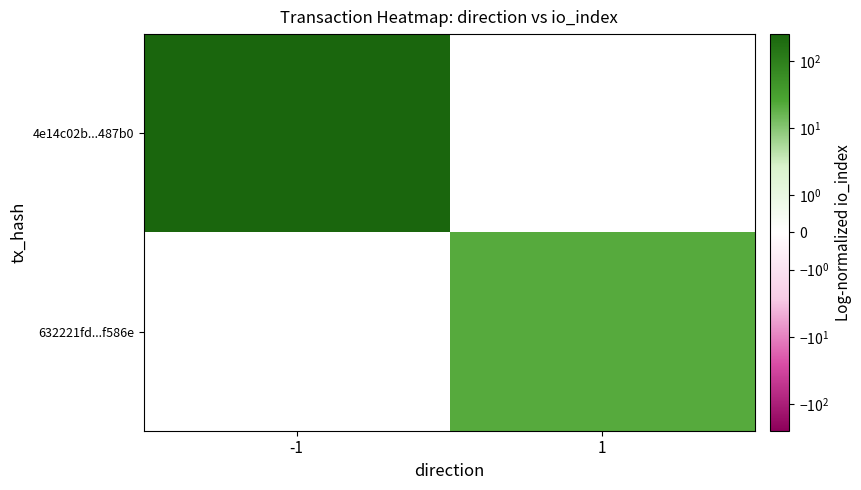

At which label does 4e14c02b...487b0 reach its peak?

-1